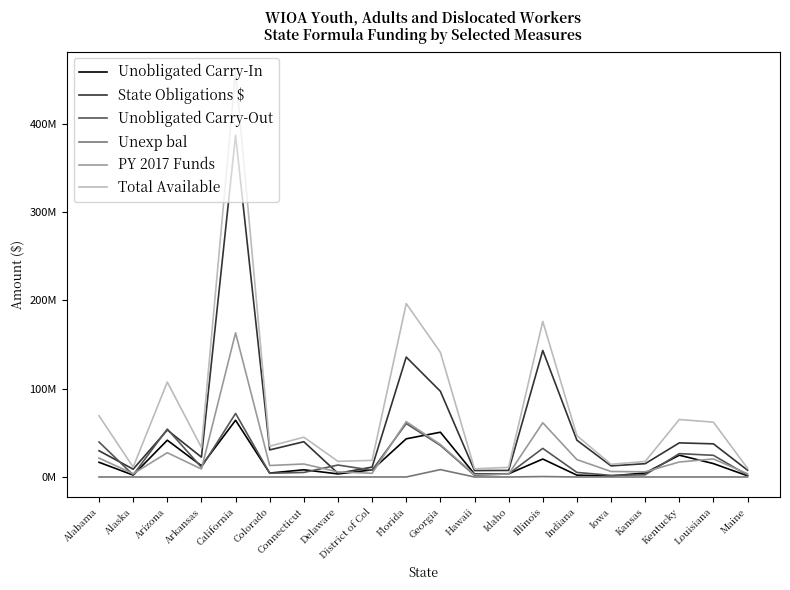

True or false: Unexp bal has more than 0 interior local peaks.

True